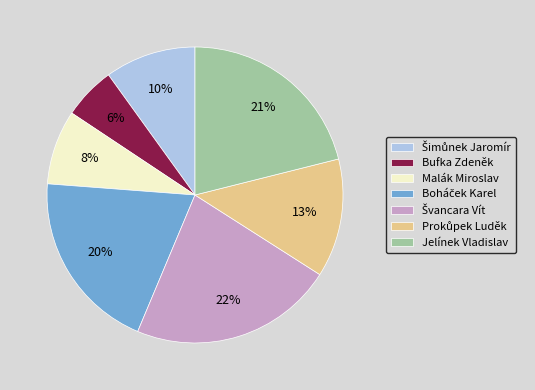

Does Bufka Zdeněk represent more than half of the total?

No